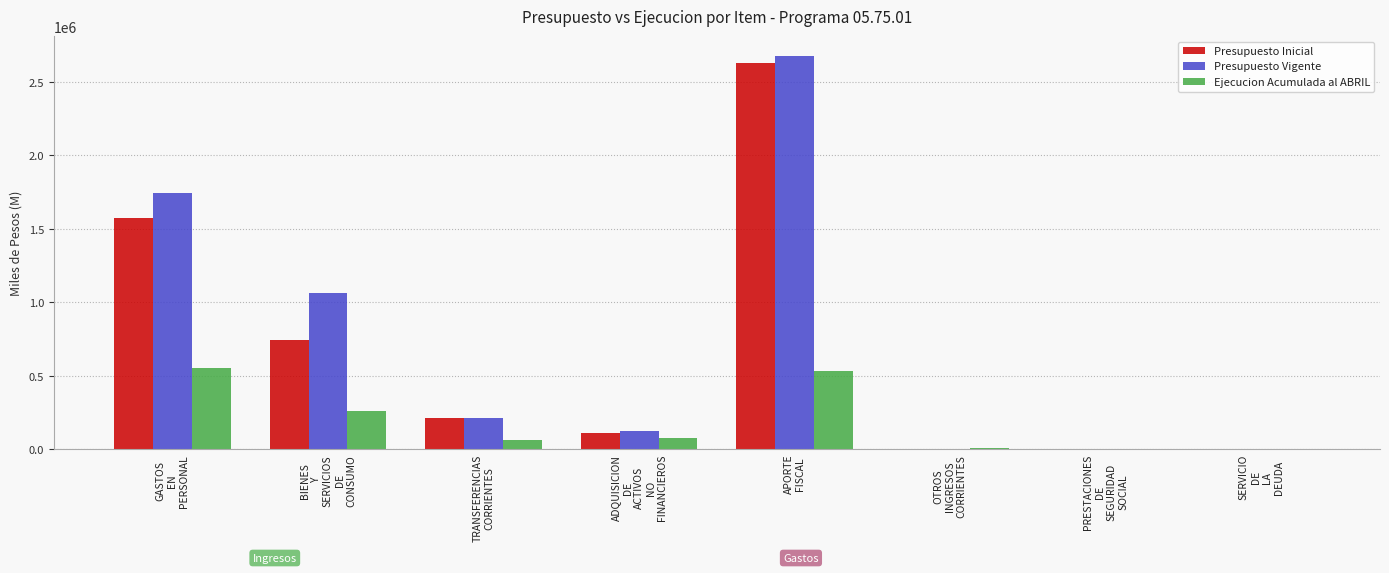

The Presupuesto Vigente series shows 10 at PRESTACIONES
DE
SEGURIDAD
SOCIAL. True or false?

True